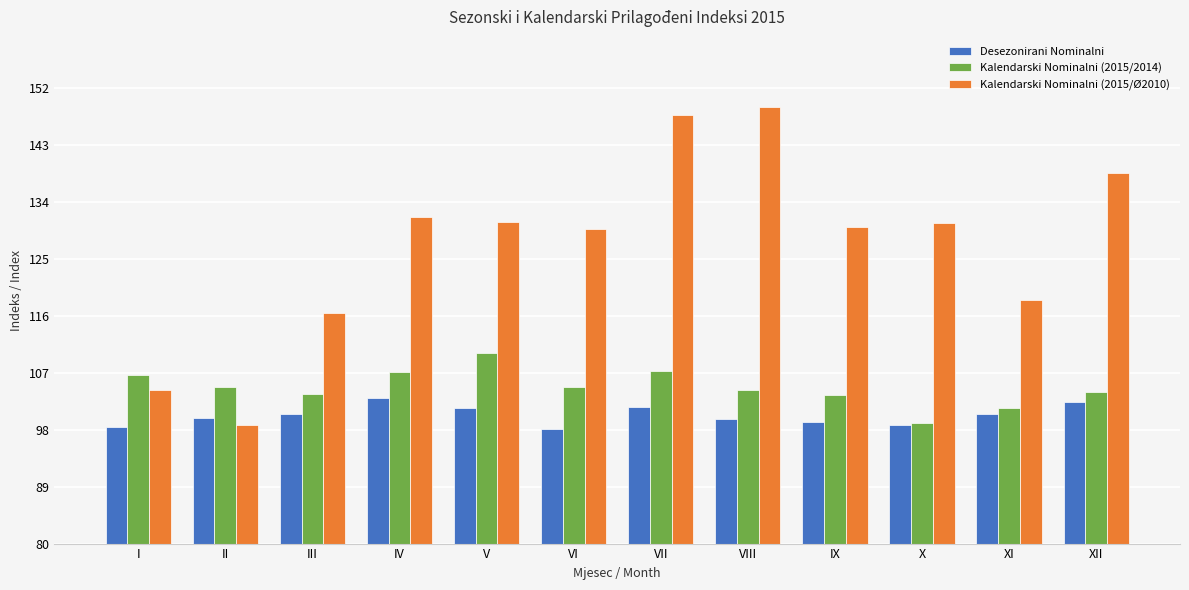

Which category has the highest value in the Kalendarski Nominalni (2015/Ø2010) series?

VIII